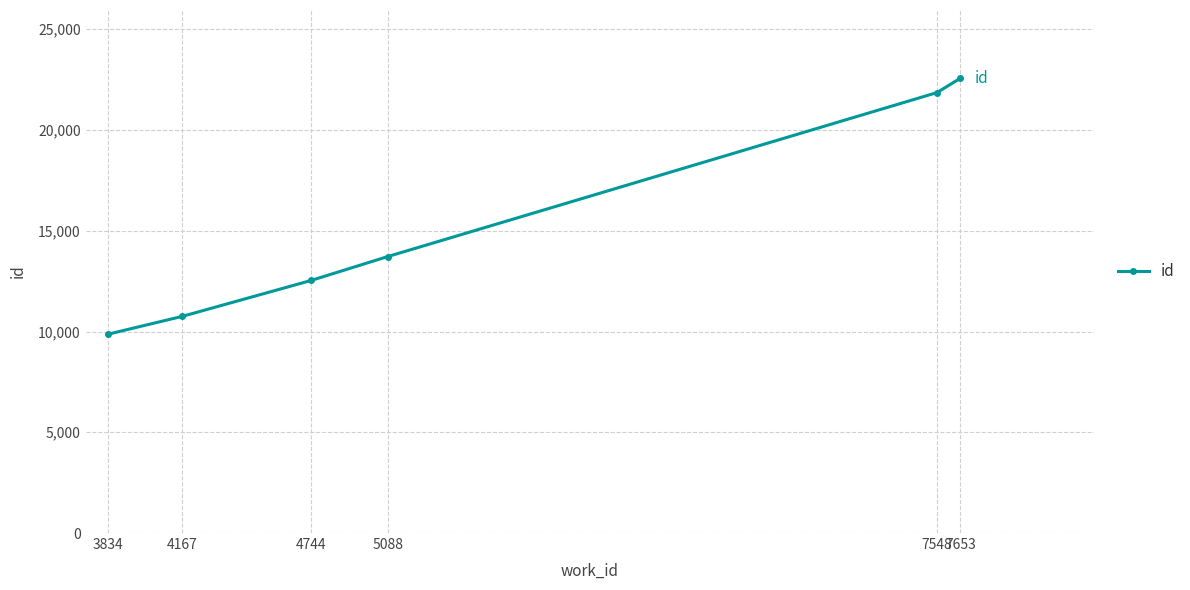

Where is the data nearest to the value 16216?

5088